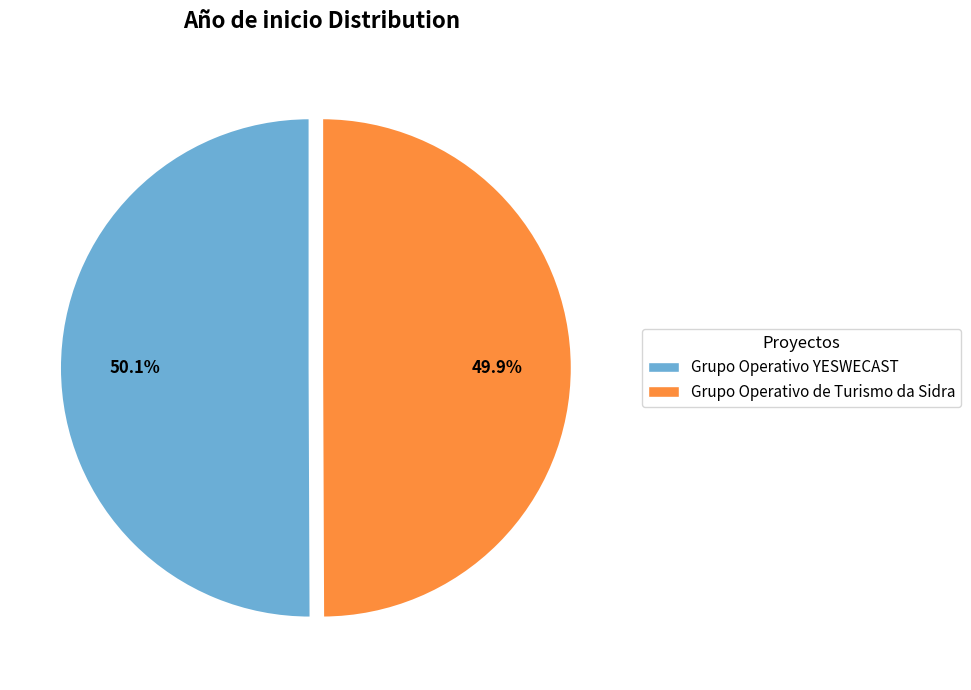

Combined, do Grupo Operativo de Turismo da Sidra and Grupo Operativo YESWECAST account for over 50%?

Yes